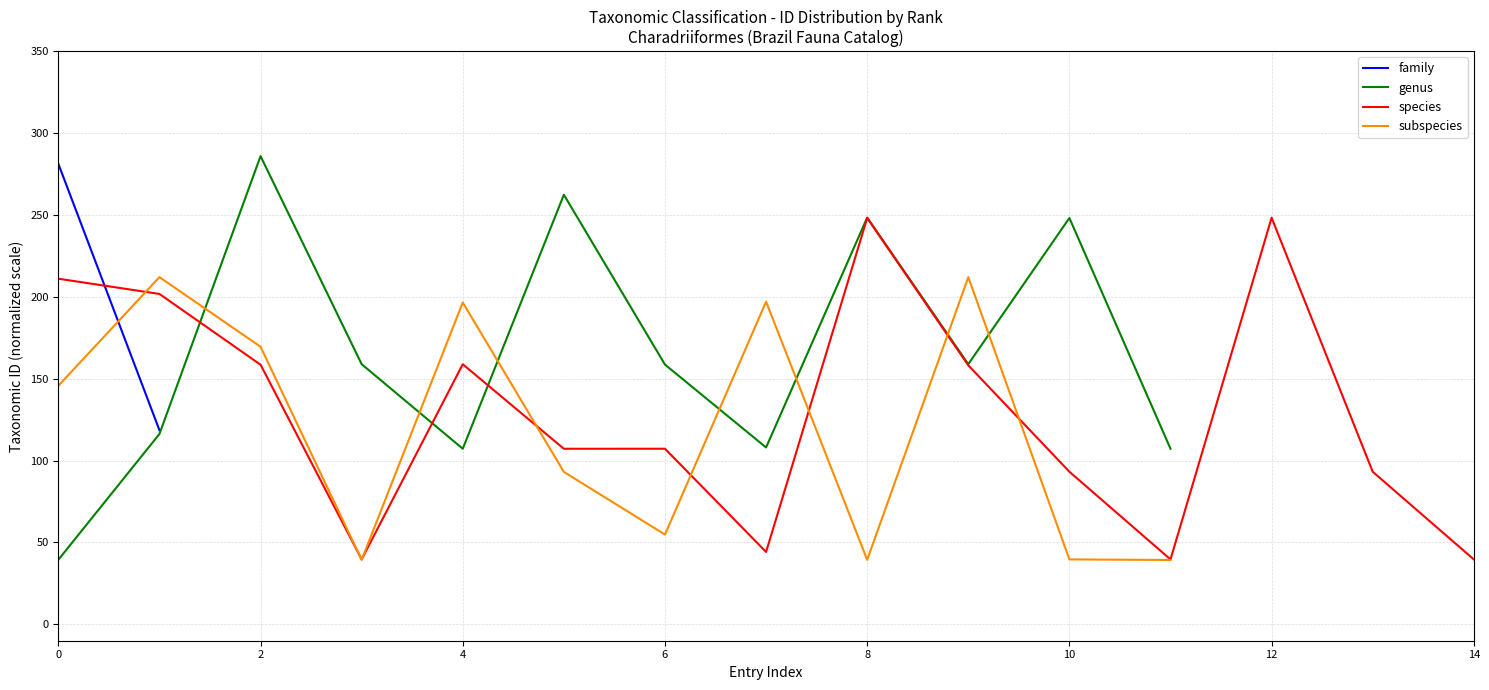

After their last crossing, which series has the higher values: family or species?

species